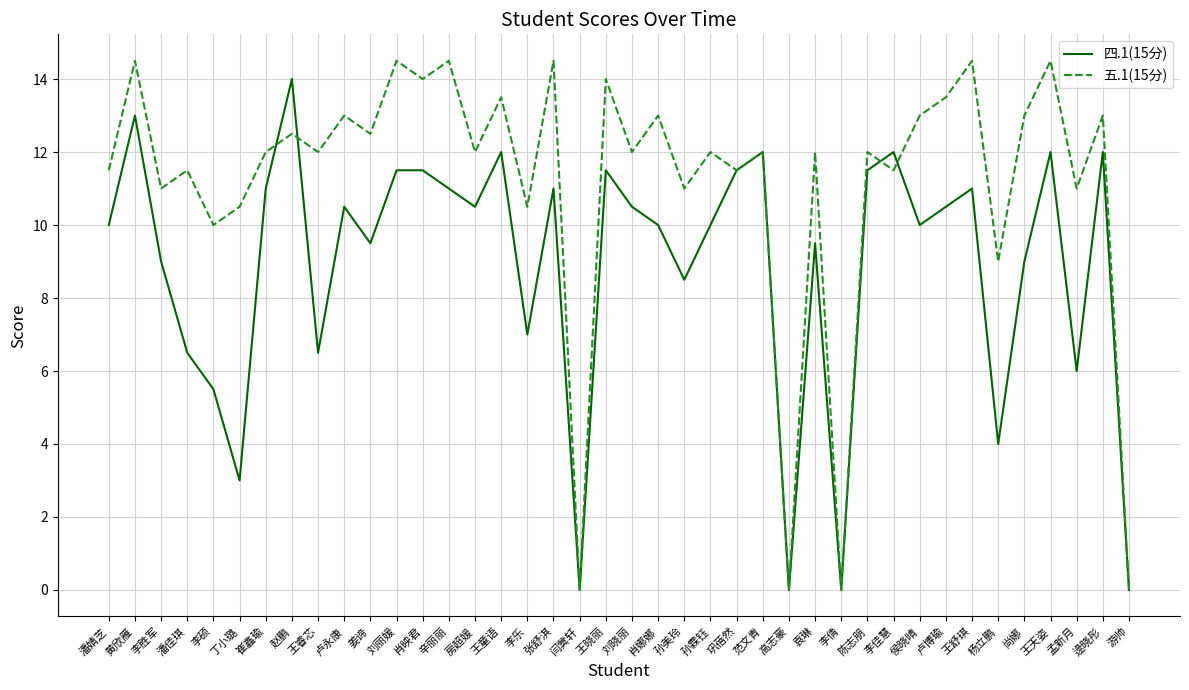

How many lines are shown in the chart?

2